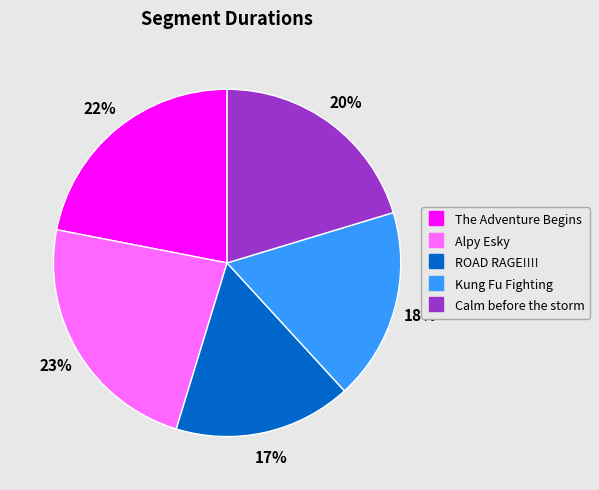

What is the smallest slice in the pie chart?

ROAD RAGE!!!!